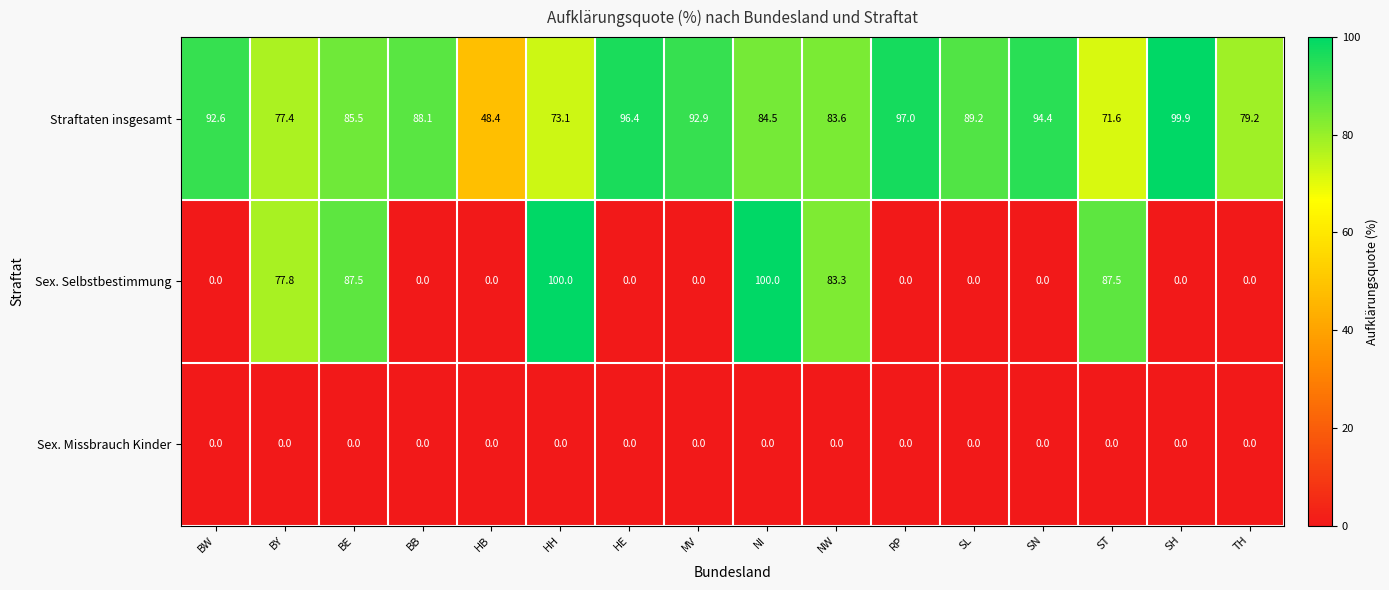

Rank the series at HH from lowest to highest value.

Sex. Missbrauch Kinder, Straftaten insgesamt, Sex. Selbstbestimmung